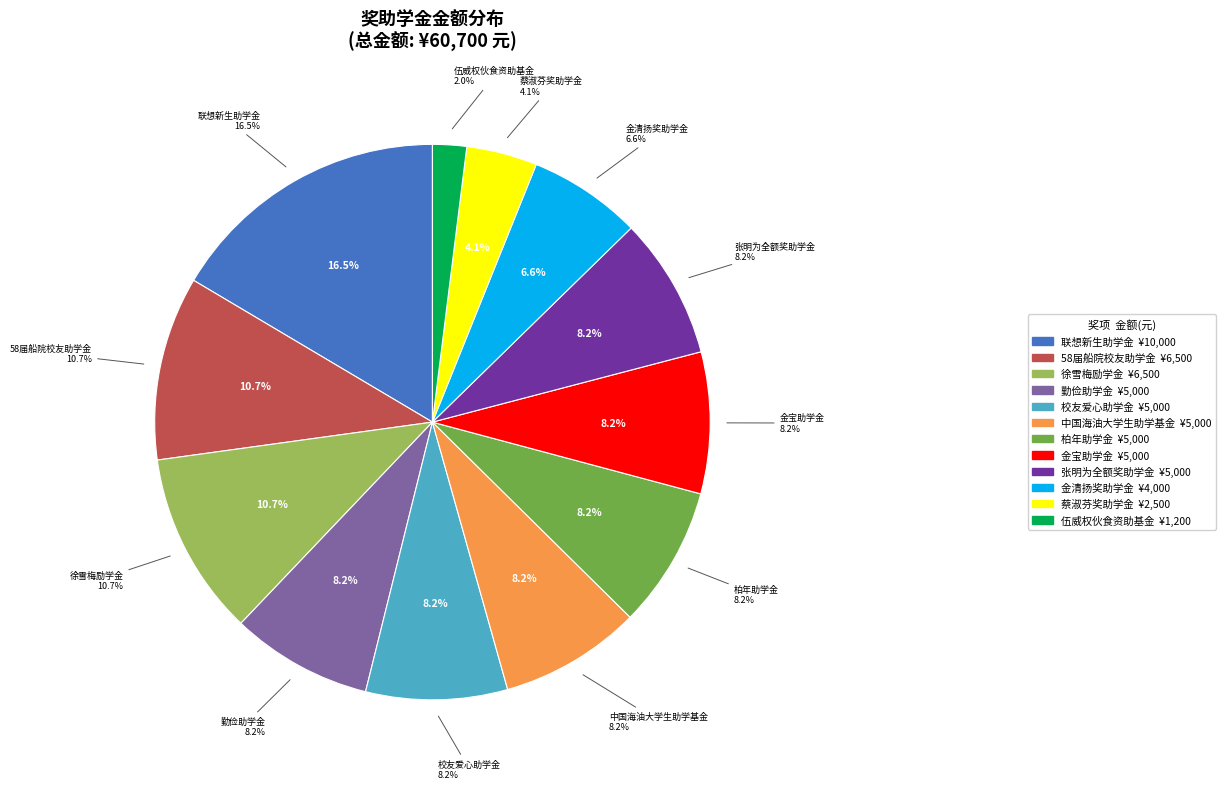

Is there a majority slice in this chart?

No